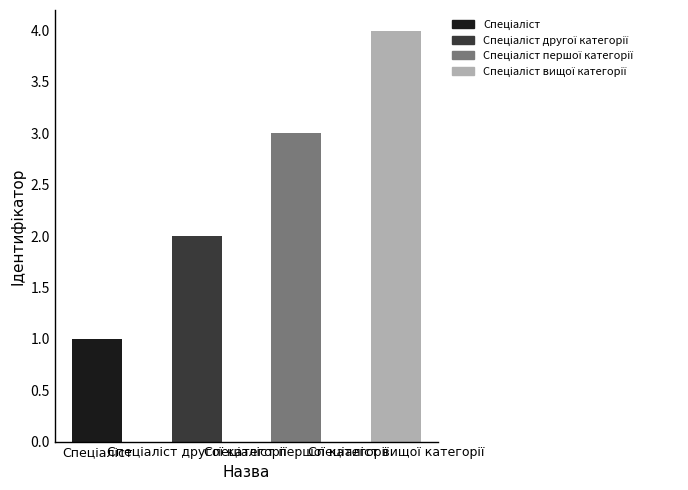

How many series are shown in this chart?

1